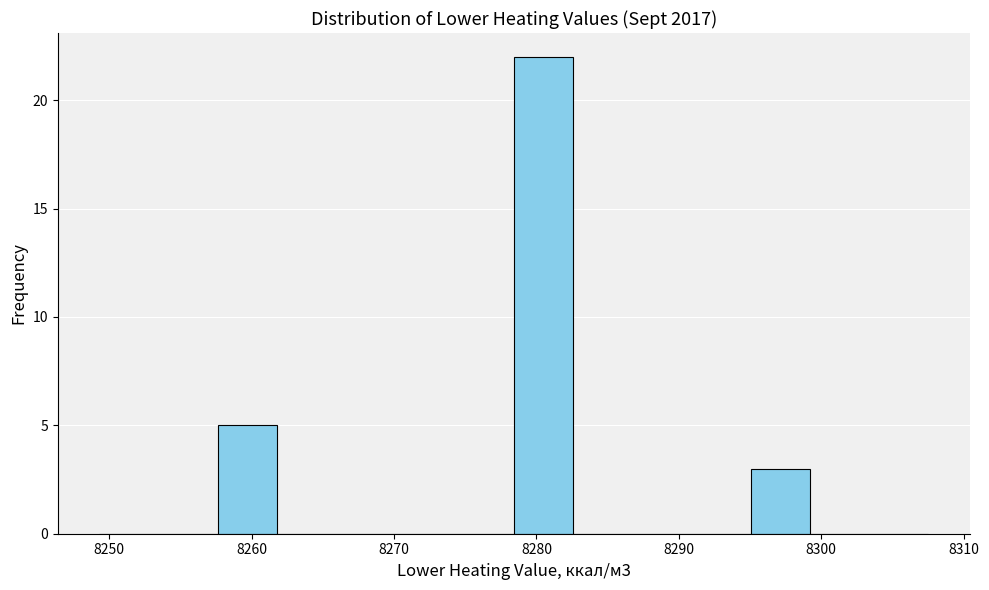

Which range on the x-axis has the tallest bar?

8278 to 8283